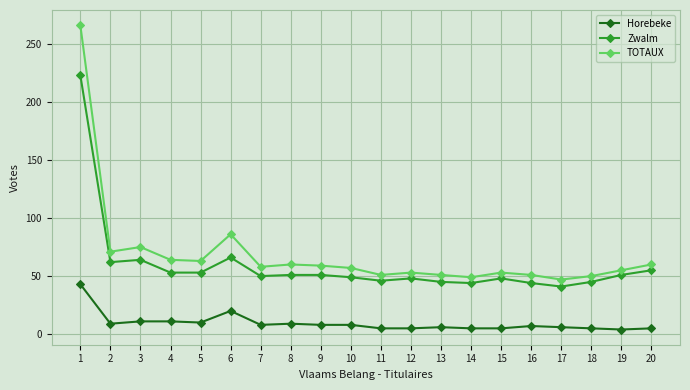

Which category has the highest value in the Zwalm series?

1